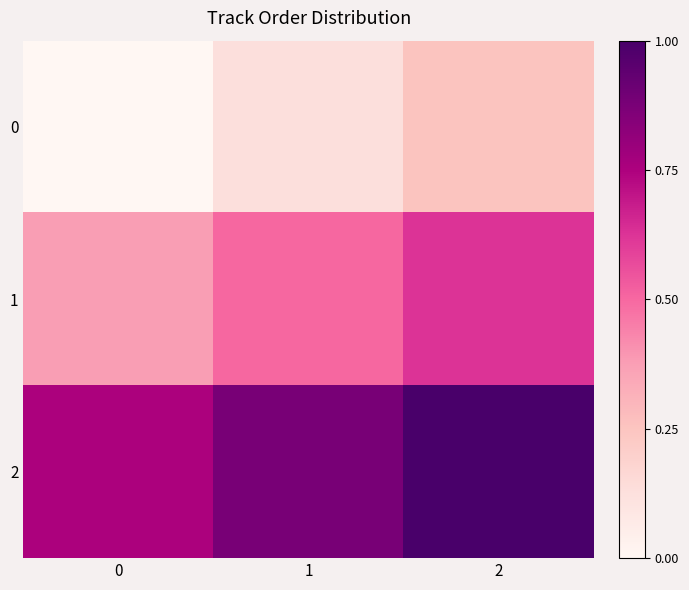

Reading right to left, what are all the values shown in this chart?

0: 2=0.2	1=0.1	0=0.0
1: 2=0.6	1=0.5	0=0.4
2: 2=1.0	1=0.9	0=0.8